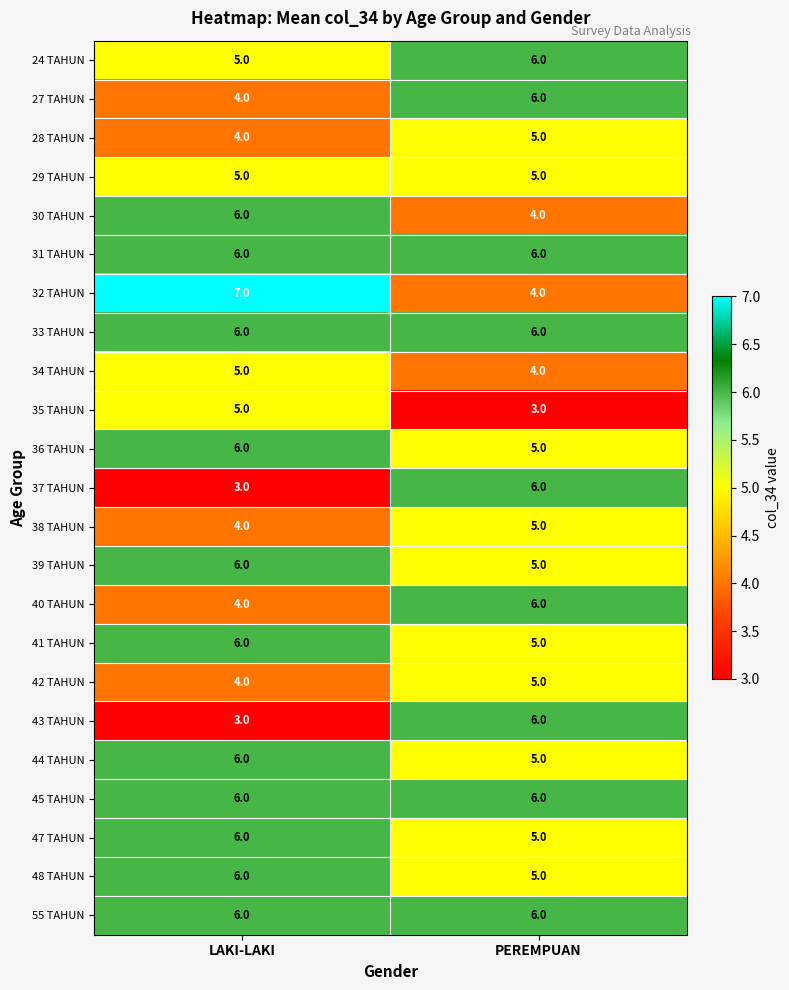

Is it true that 40 TAHUN equals 5 at LAKI-LAKI?

False